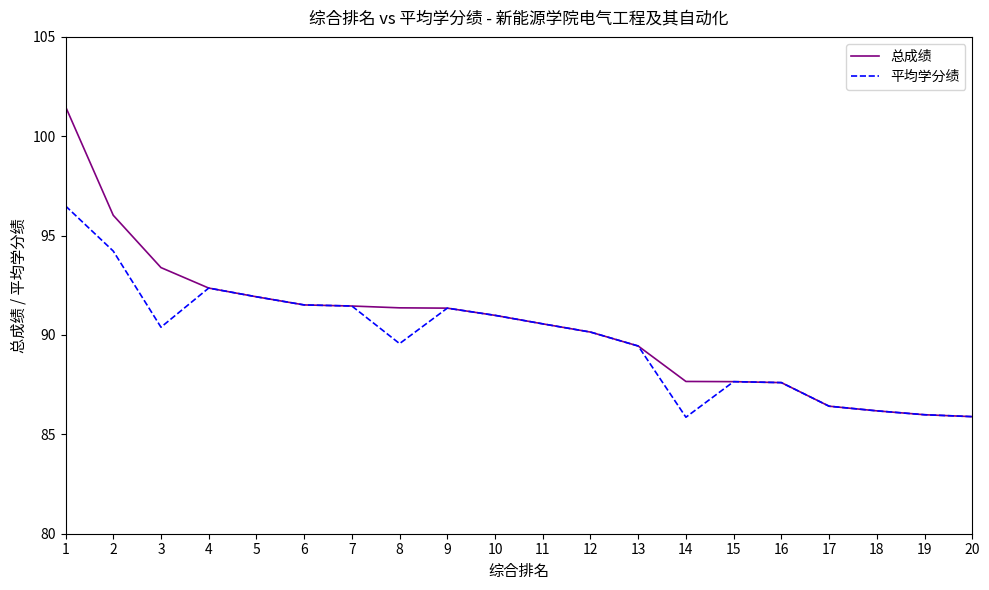

Count the number of data series in this chart.

2